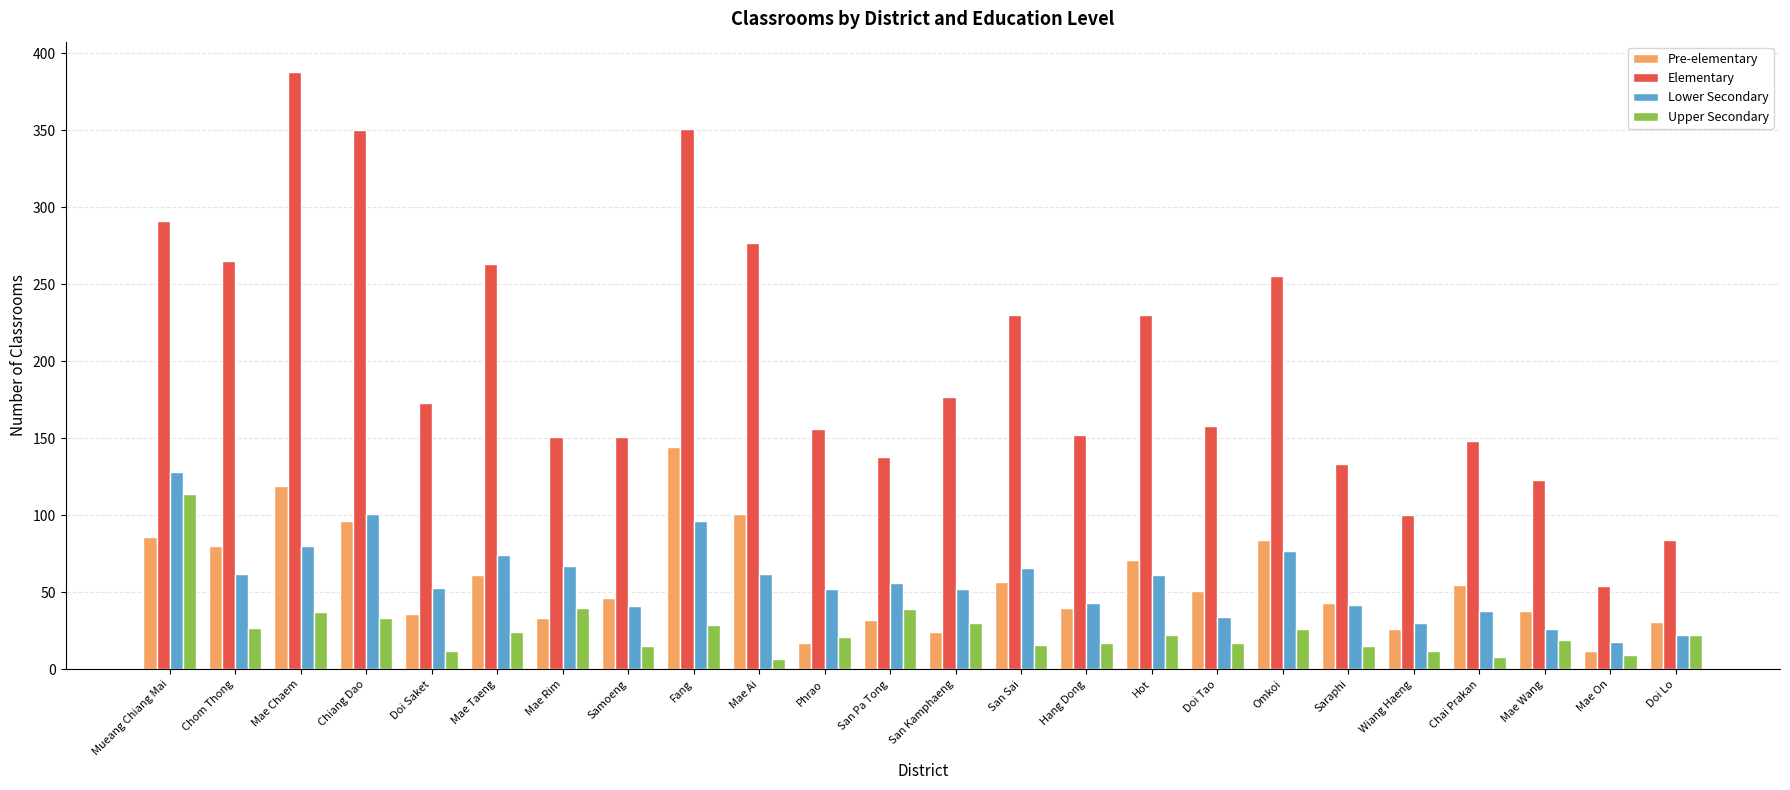

Is it true that Upper Secondary equals 40 at Mae Rim?

True